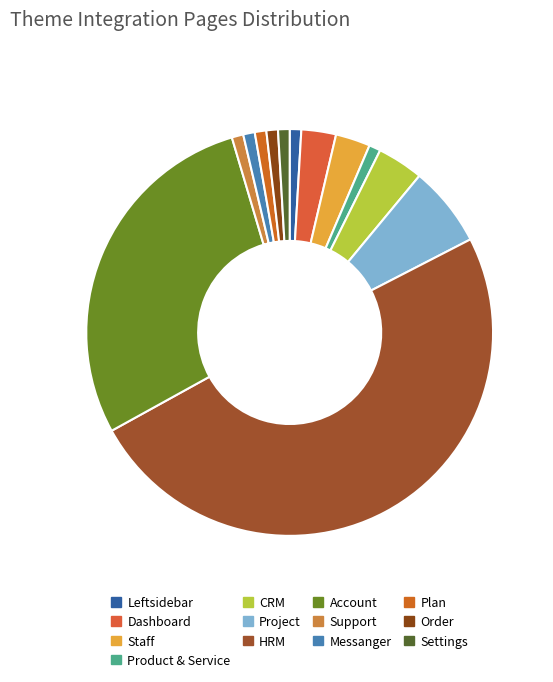

Does Support account for over 50% of the chart?

No